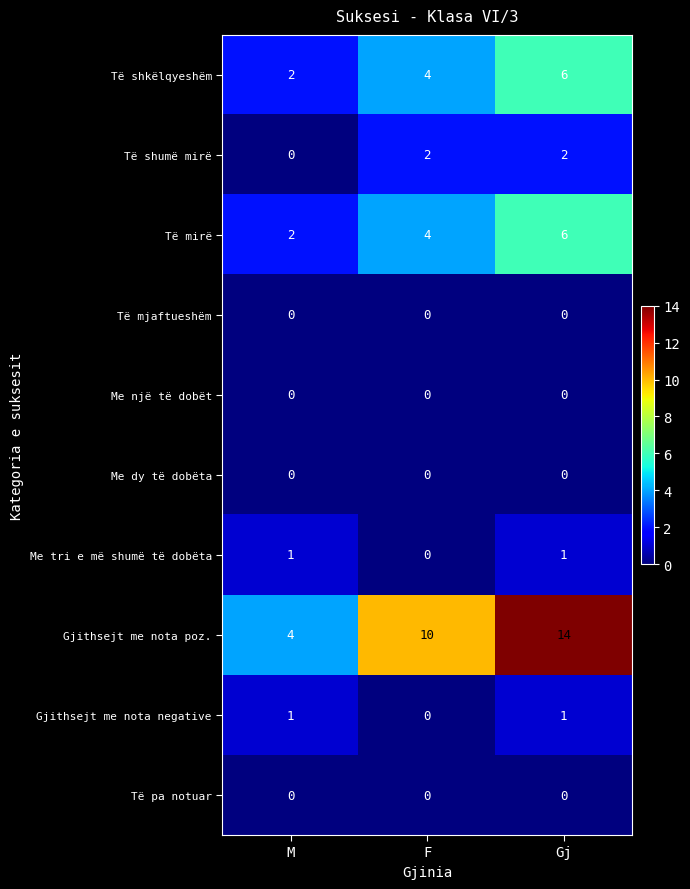

Where is Gjithsejt me nota poz. nearest to the value 9?

F